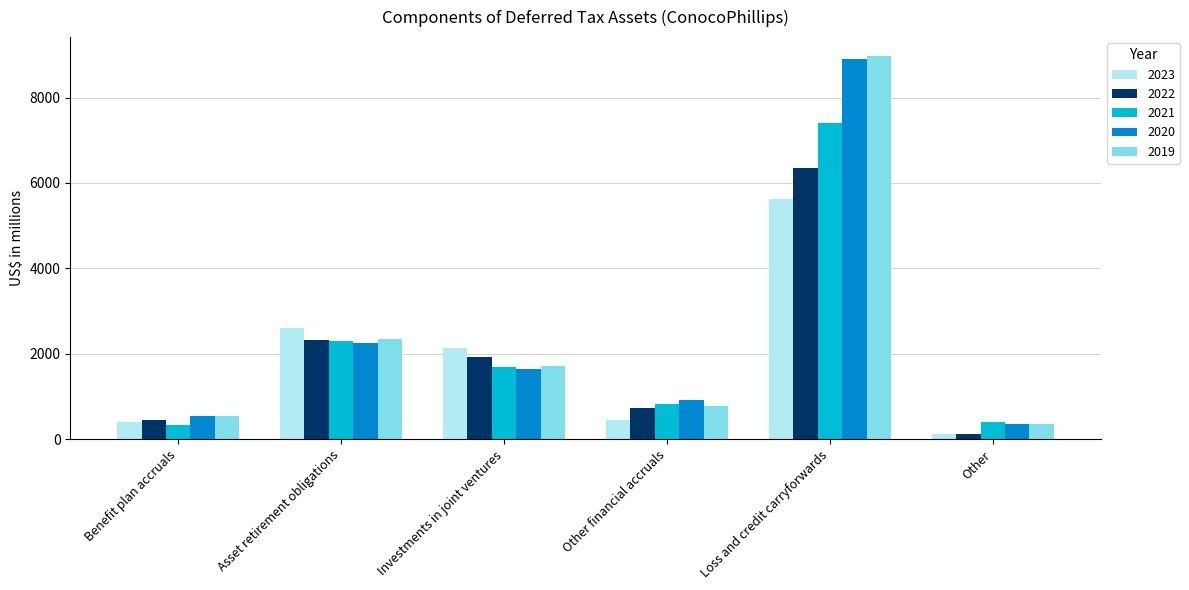

Does the chart contain any negative values?

No